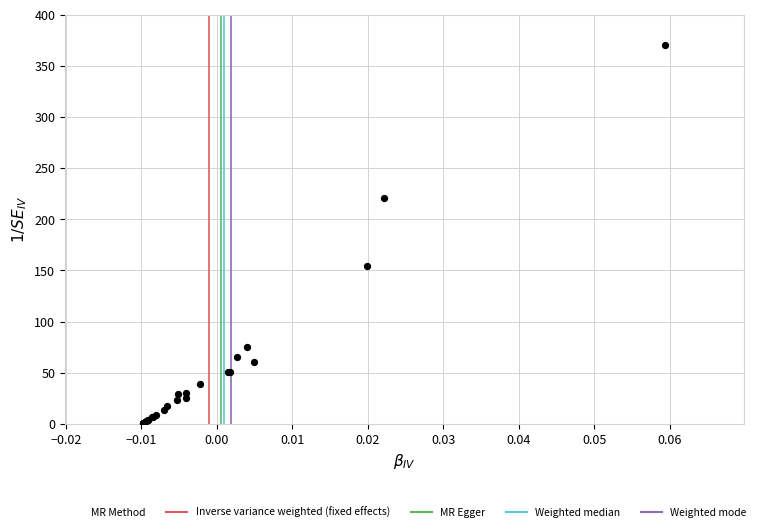

What Y value in the scatter plot is closest to 185?

154.2